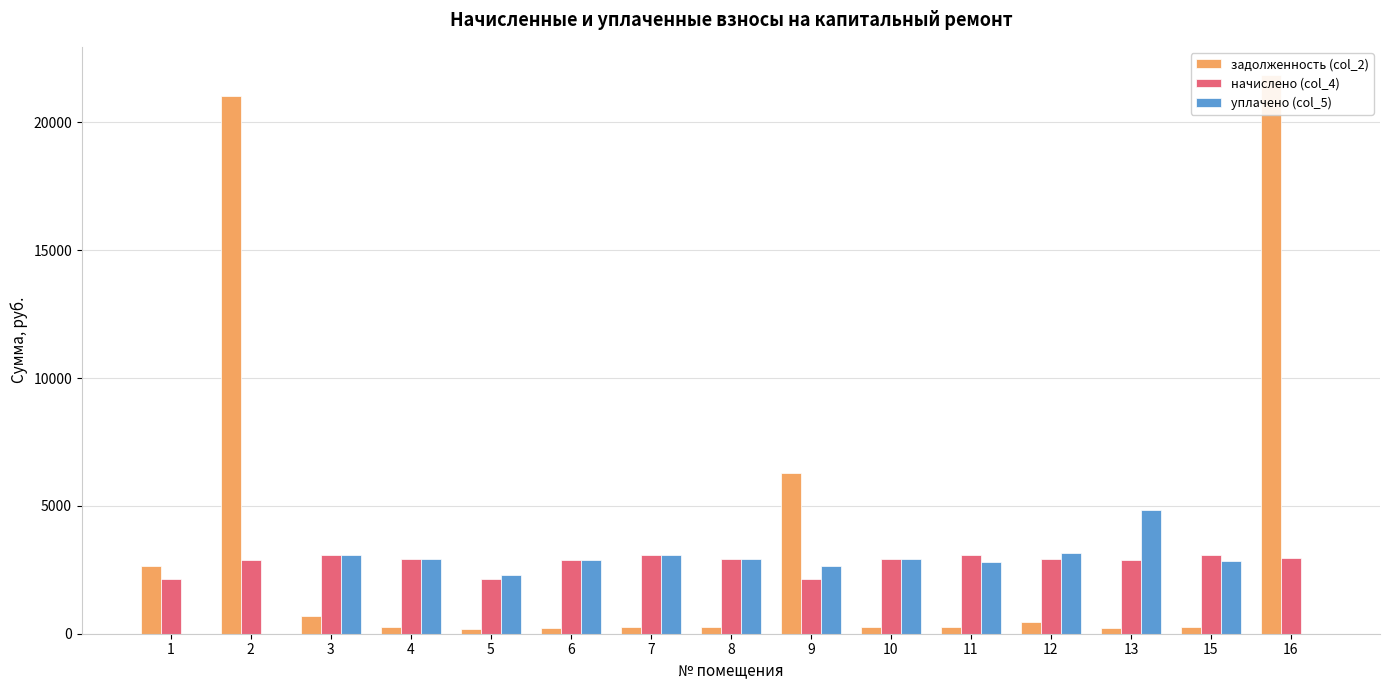

What is the total value across all series at 4?

6084.0